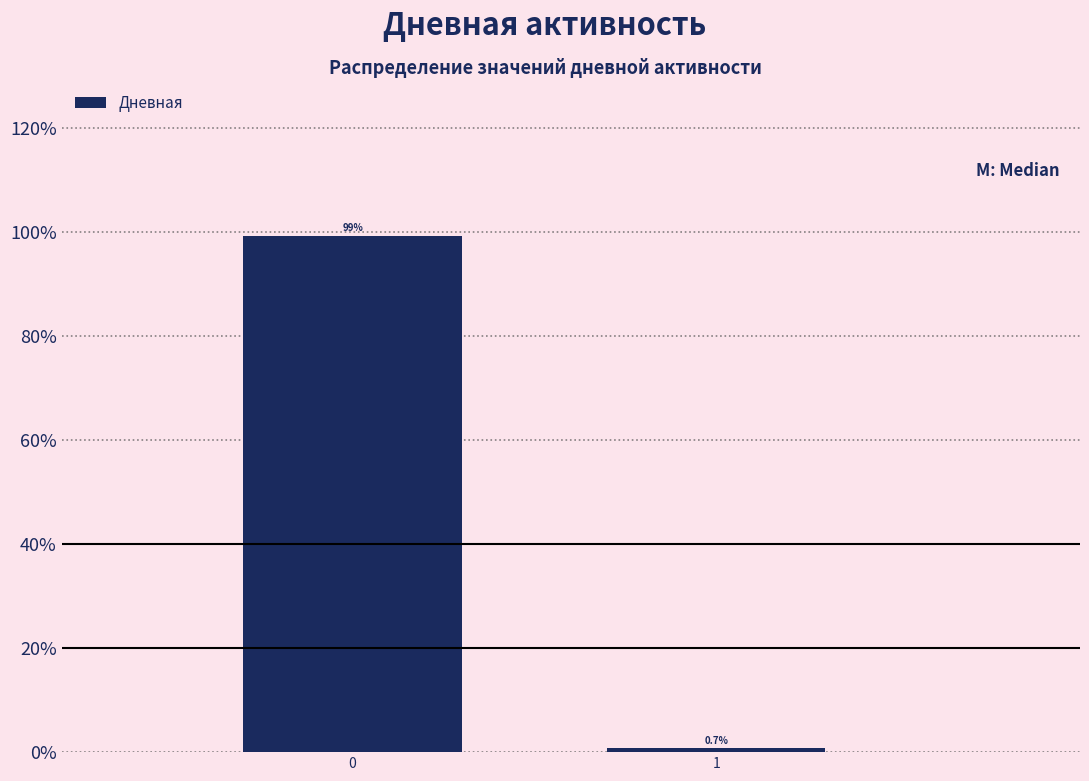

Reading left to right, extract all data points from this chart.

99.3	0.7